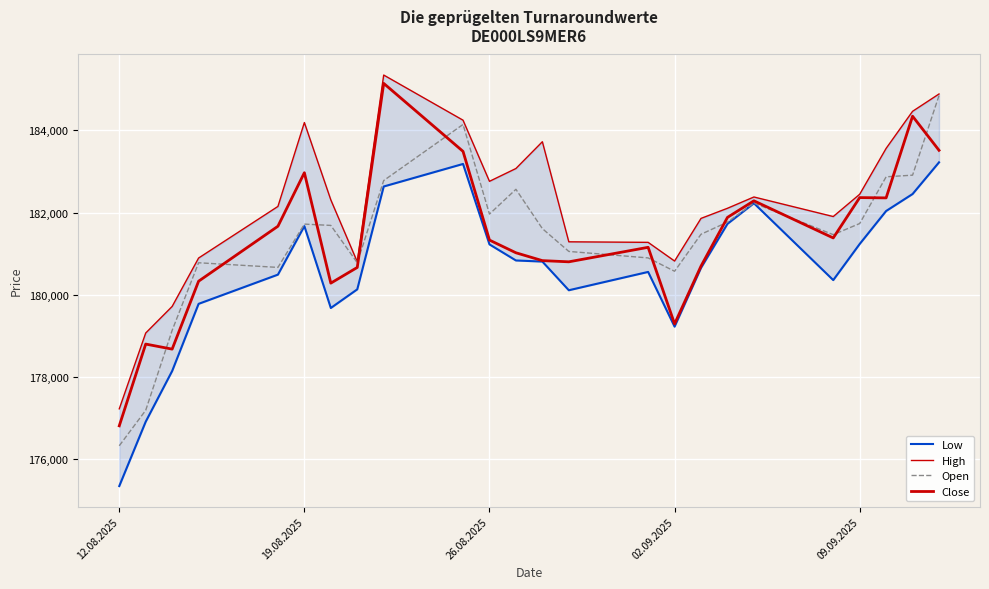

Where is Low nearest to the value 179283?

02.09.2025